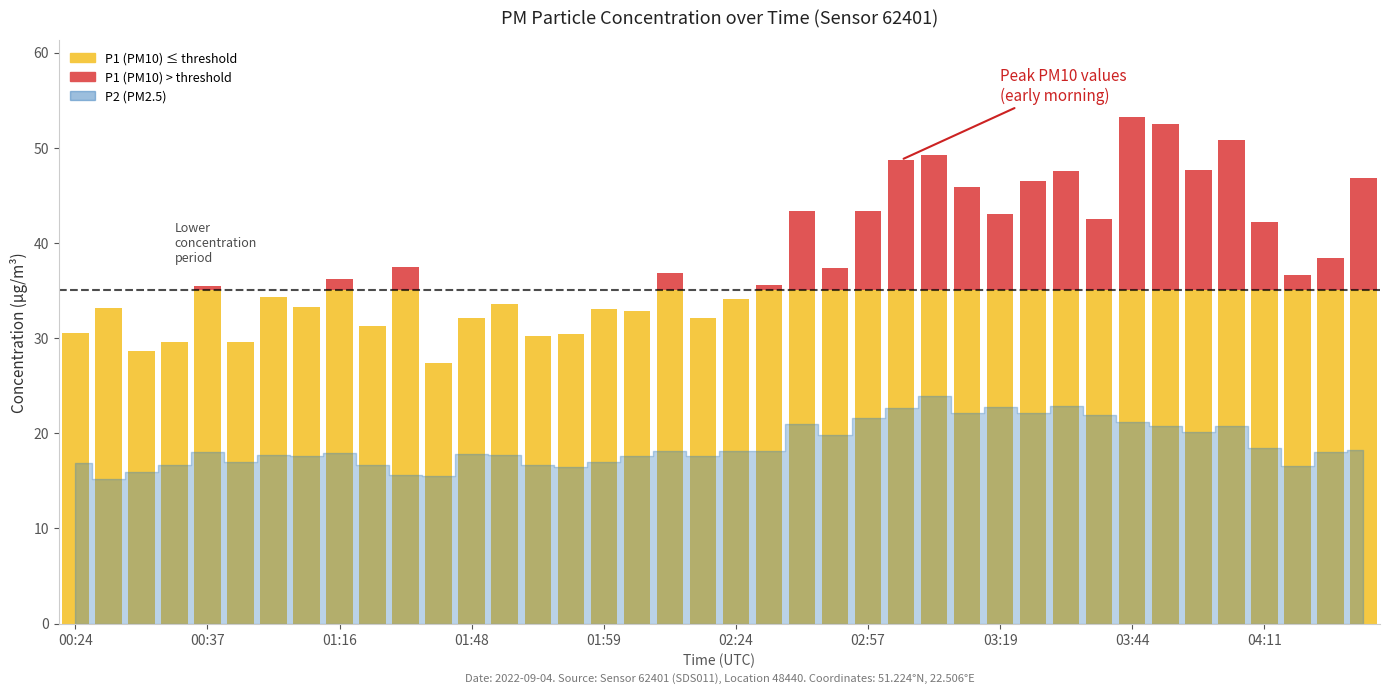

Rank the series by their average value, from lowest to highest.

P2, P1